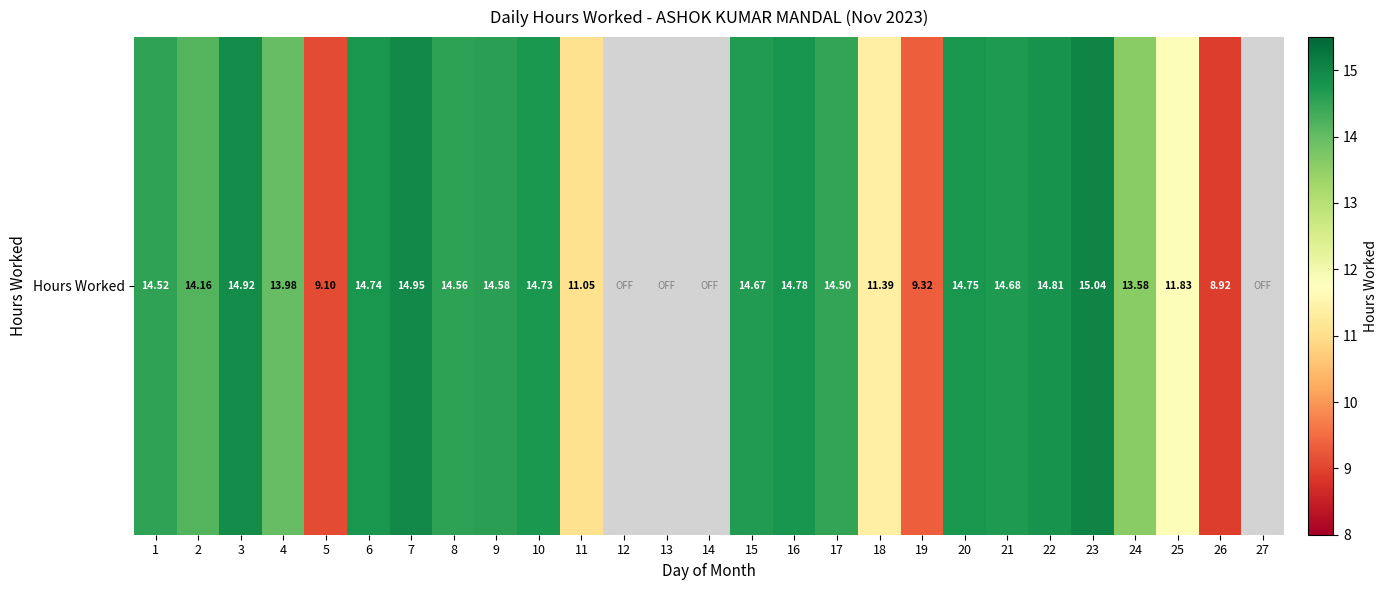

List the labels in order of value, smallest first.

12, 13, 14, 27, 26, 5, 19, 11, 18, 25, 24, 4, 2, 17, 1, 8, 9, 15, 21, 10, 6, 20, 16, 22, 3, 7, 23